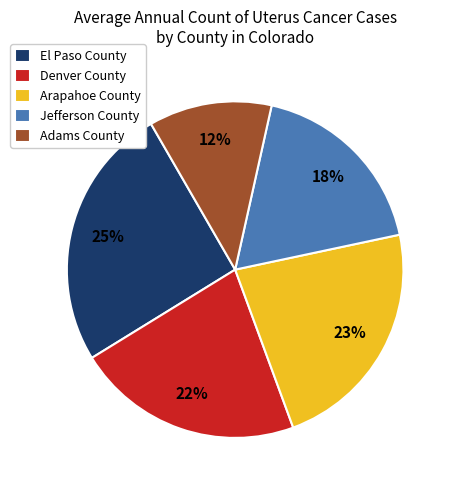

Which slice is the largest?

El Paso County